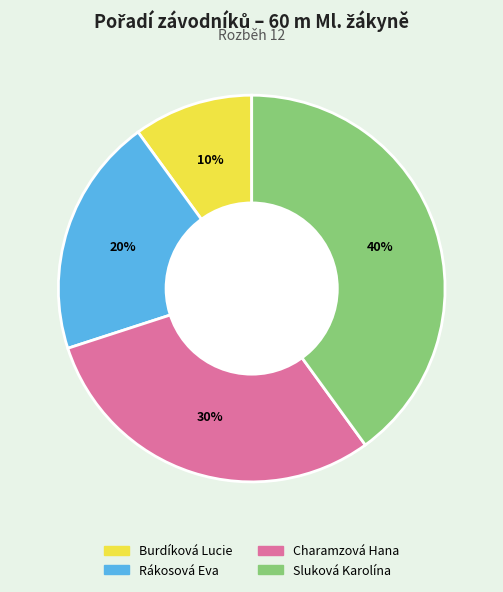

Which slice is the largest?

Sluková Karolína